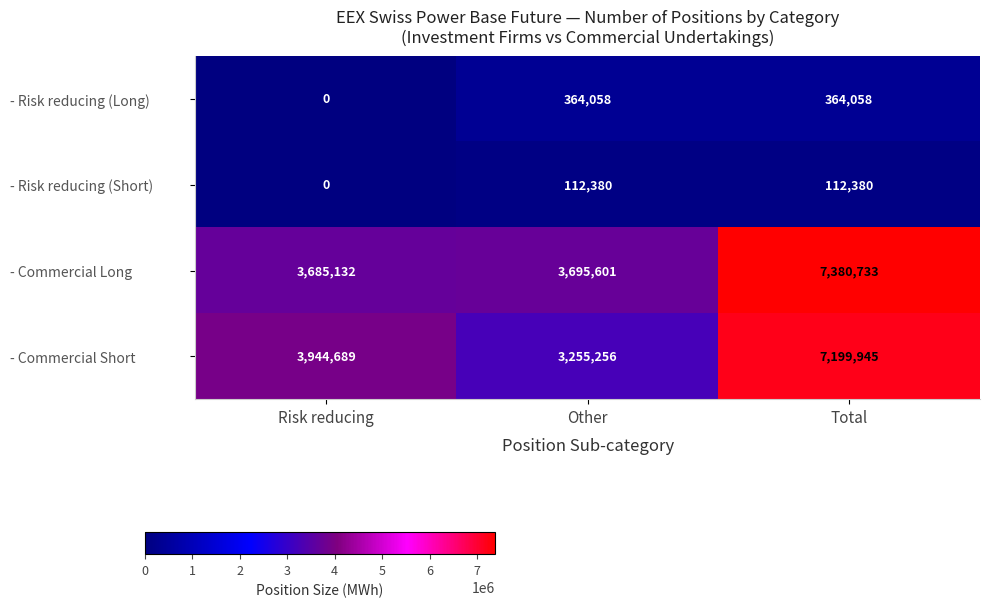

What is the sum of all - Commercial Long values?

14761466